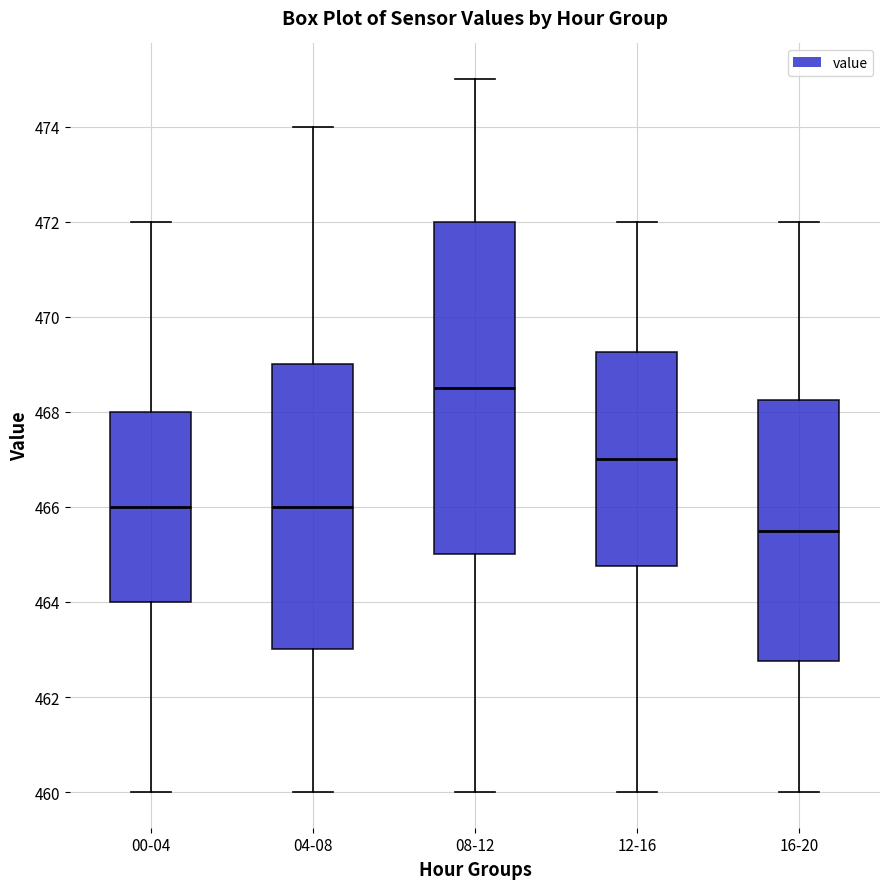

Reading left to right, transcribe this box plot: for each box, give where its median line is, the range the box spans, and where its two whiskers end, as read against the y-axis. The values are not printed on the chart, so give them approximately, as read against the axis.

00-04: median 466.0, box 464.0 to 468.0, whiskers 460.0 to 472.0
04-08: median 466.0, box 463.0 to 469.0, whiskers 460.0 to 474.0
08-12: median 468.6, box 465.0 to 472.0, whiskers 460.0 to 475.0
12-16: median 467.0, box 464.8 to 469.2, whiskers 460.0 to 472.0
16-20: median 465.6, box 462.8 to 468.2, whiskers 460.0 to 472.0